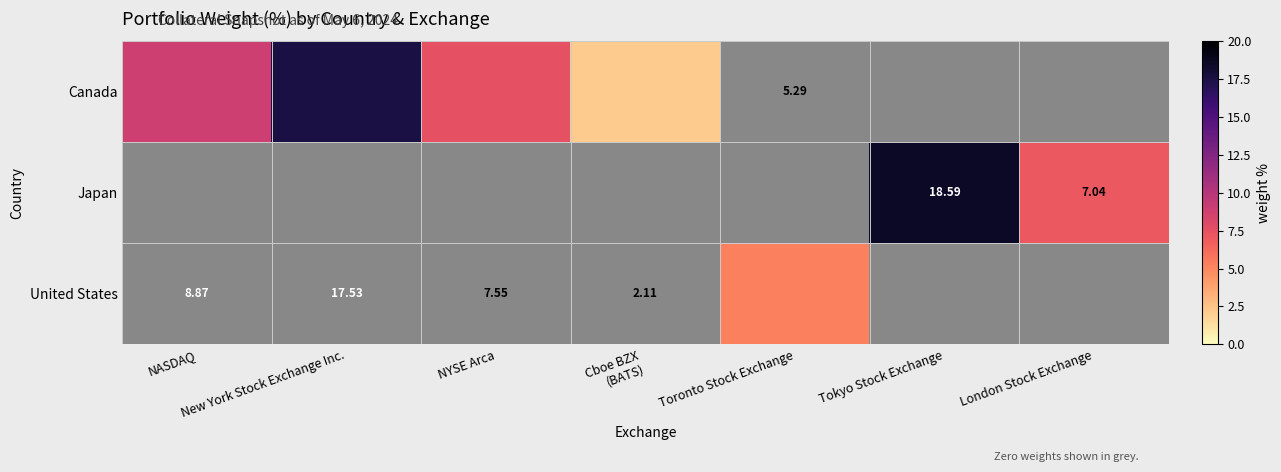

True or false: United States has a value of -3.5 at New York Stock Exchange Inc..

False